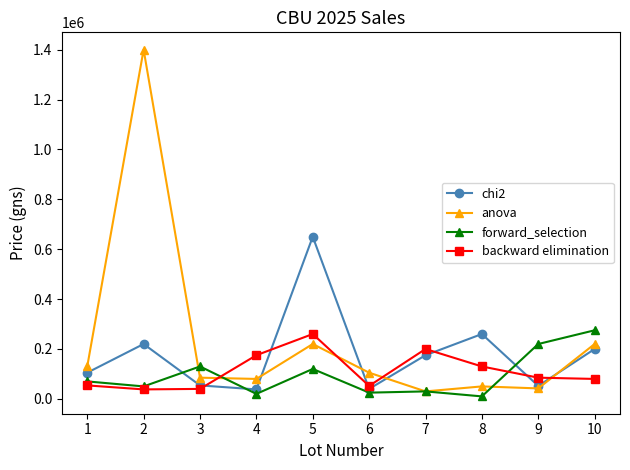

At which category is the sum across all series the highest?

2